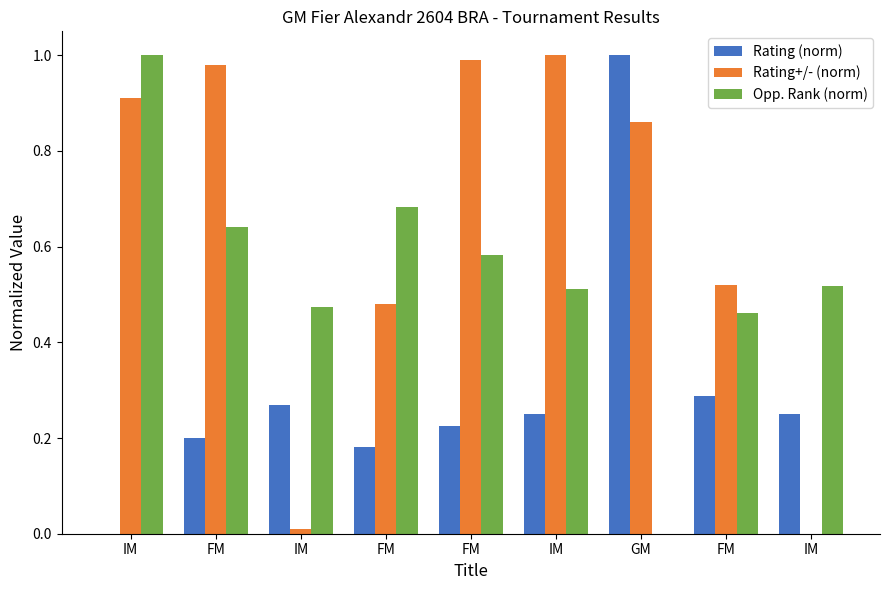

Which series has the widest spread of values?

Rating (norm)